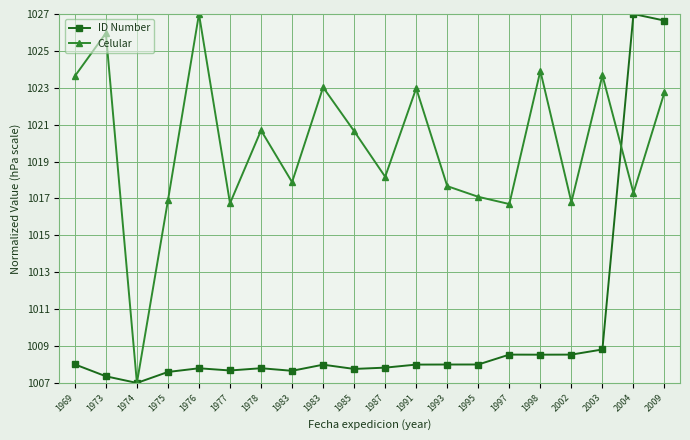

What is the average value of the Celular series?

1019.8